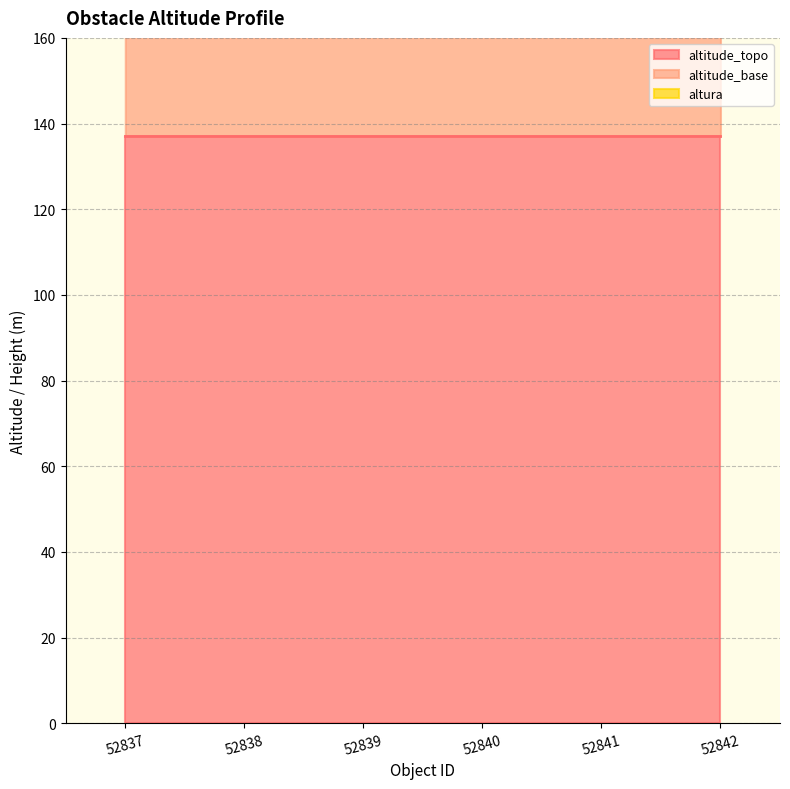

What is the sum of all altitude_base values?

802